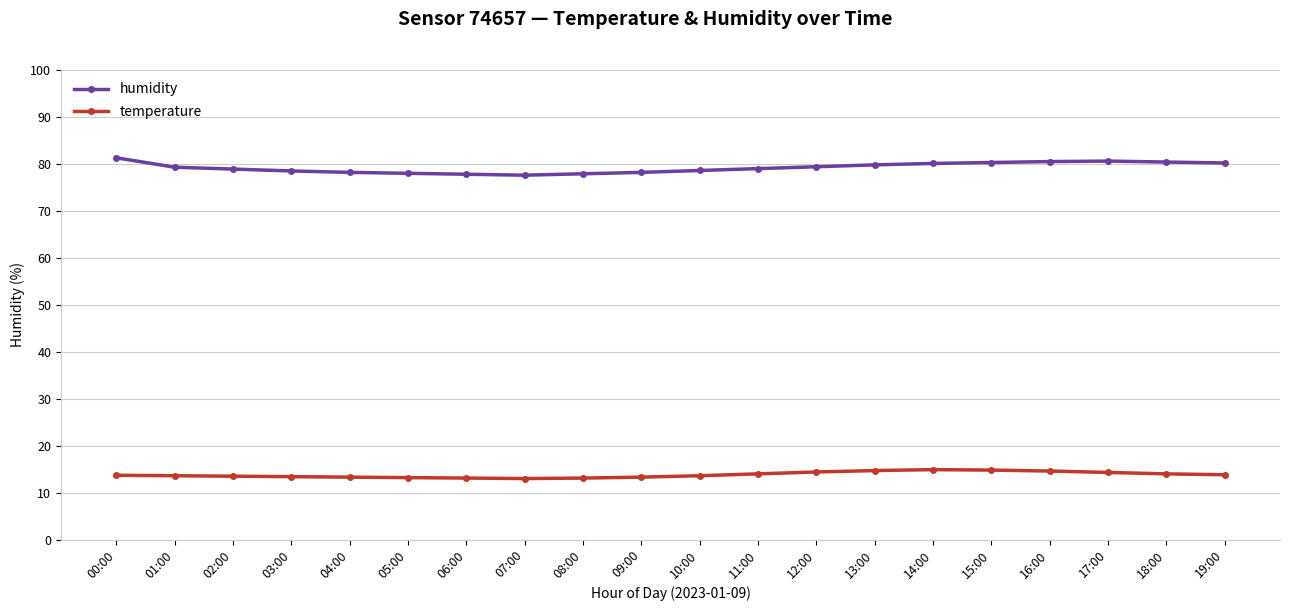

Rank the series by their maximum value, from highest to lowest.

humidity, temperature